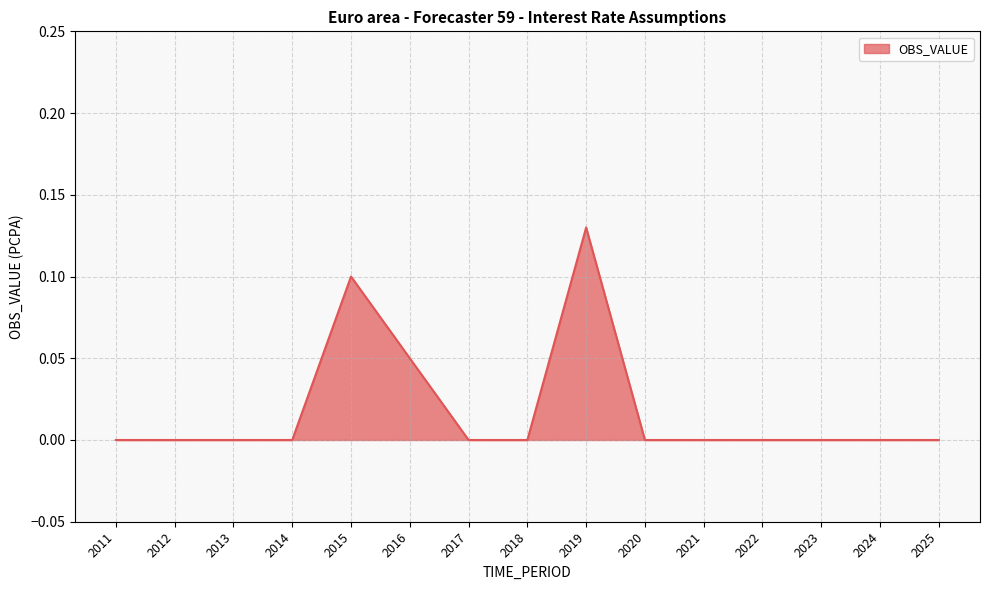

True or false: there are more than 1 points higher than both neighbors.

True